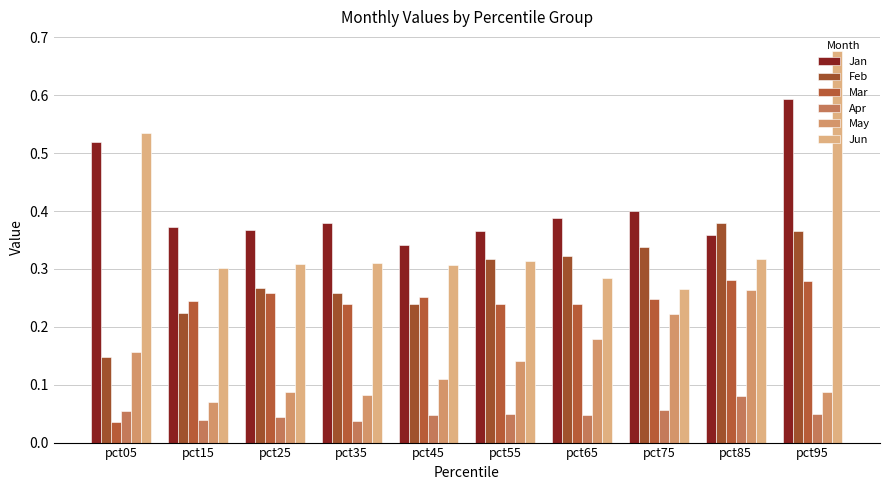

The Mar series shows 0.1 at pct15. True or false?

False